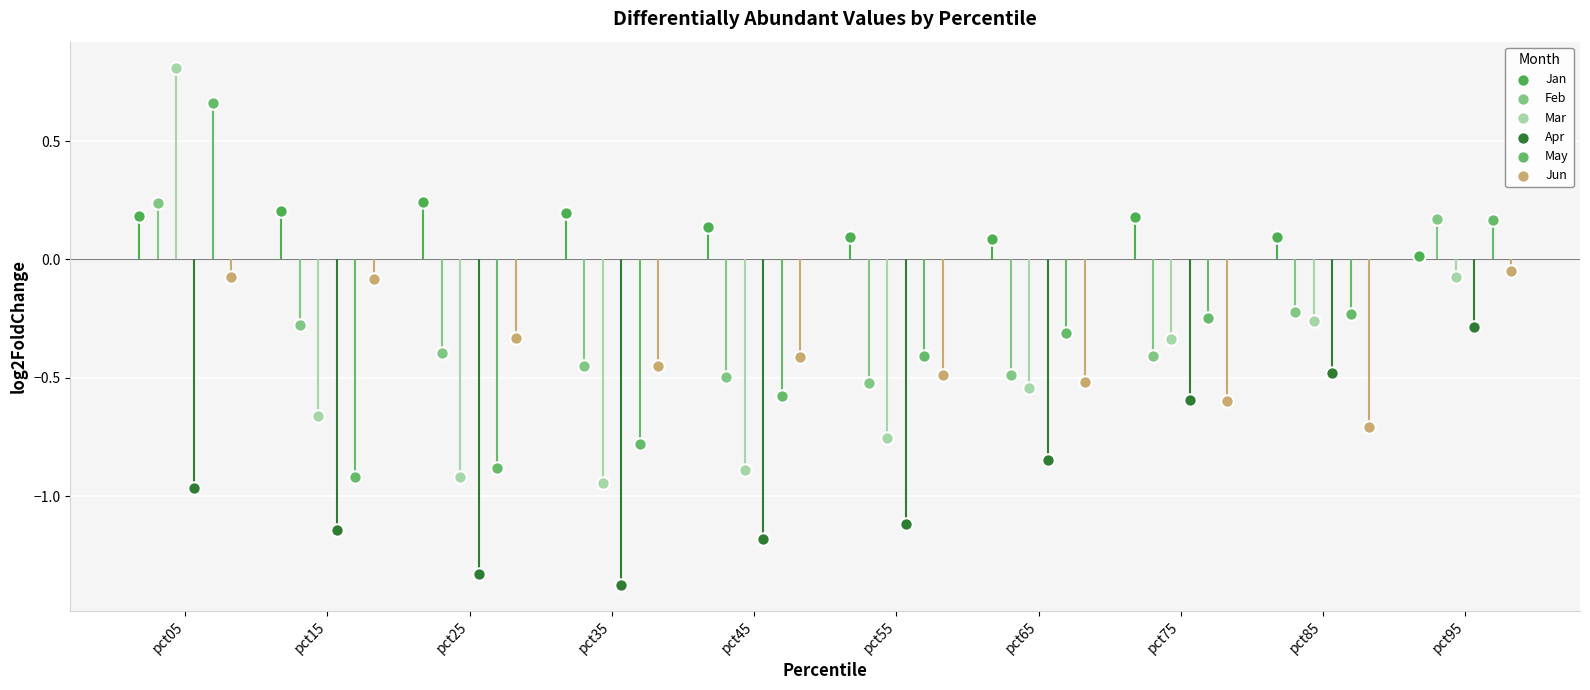

Which series reaches the minimum Y coordinate?

Apr